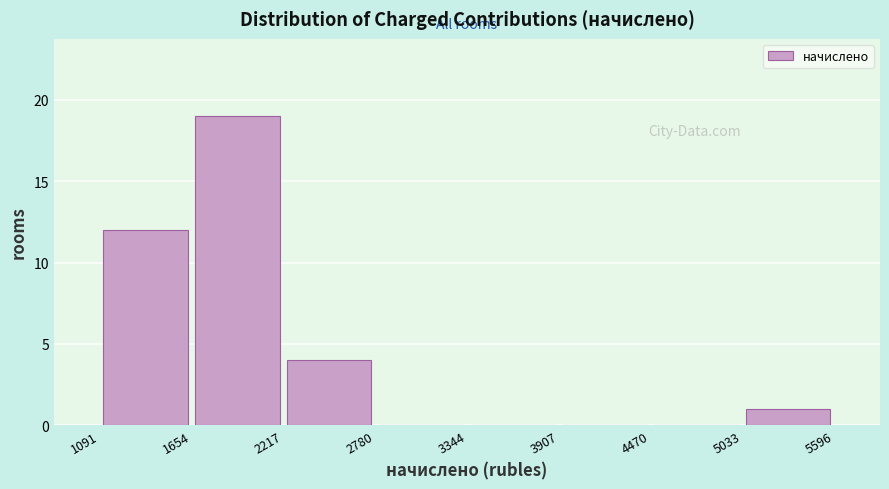

What is the height of the bar covering 1654 to 2217 on the x-axis? The values are not printed on the chart, so give them approximately, as read against the axis.

19